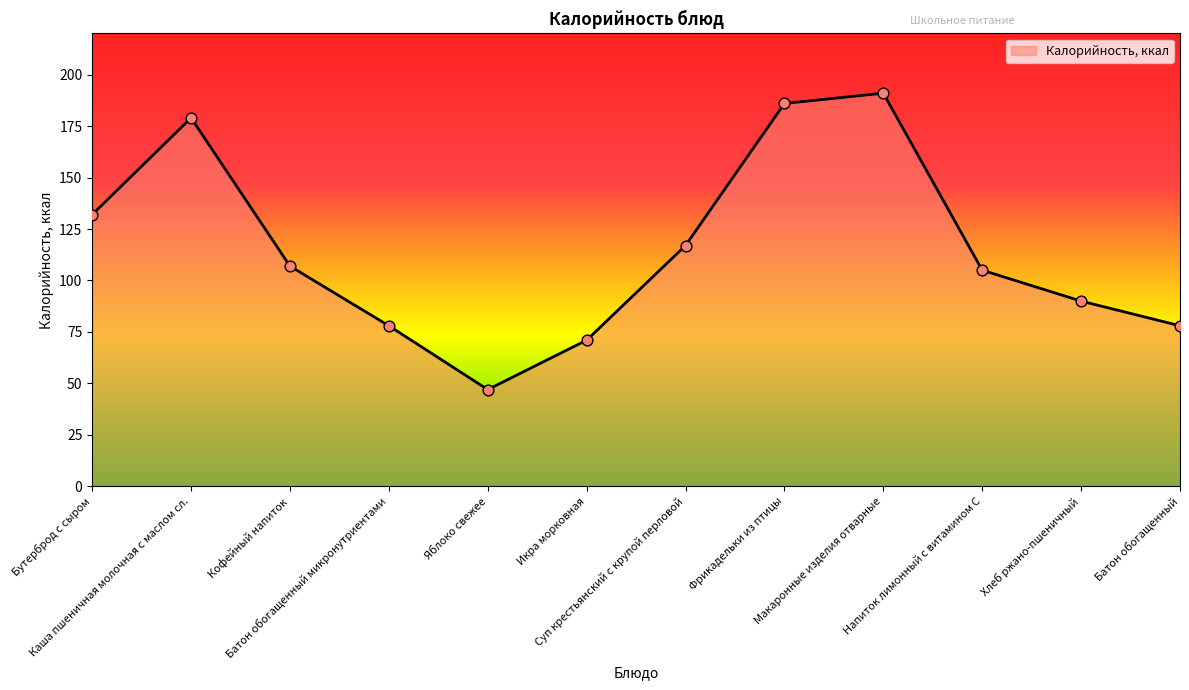

What is the change in value from Бутерброд с сыром to Батон обогащенный микронутриентами?

-54